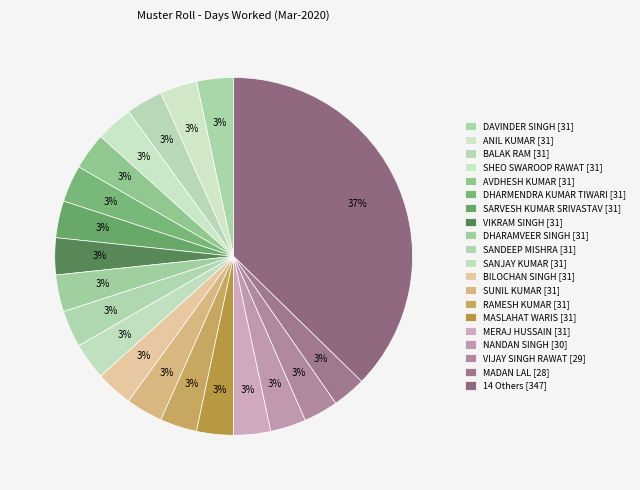

How many slices are in this pie chart?

20